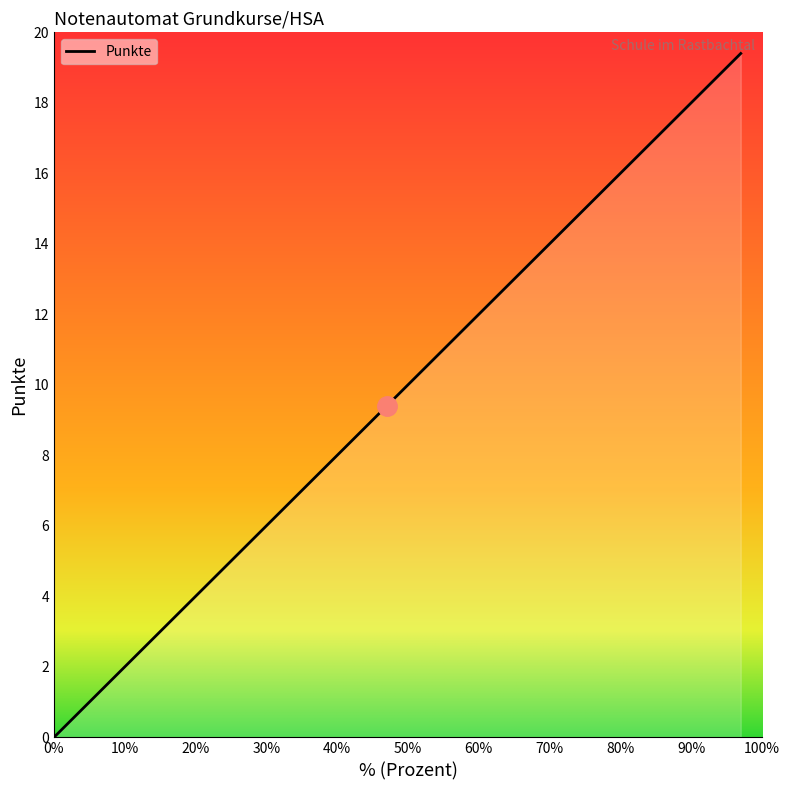

What is the maximum value shown in the chart?

19.4